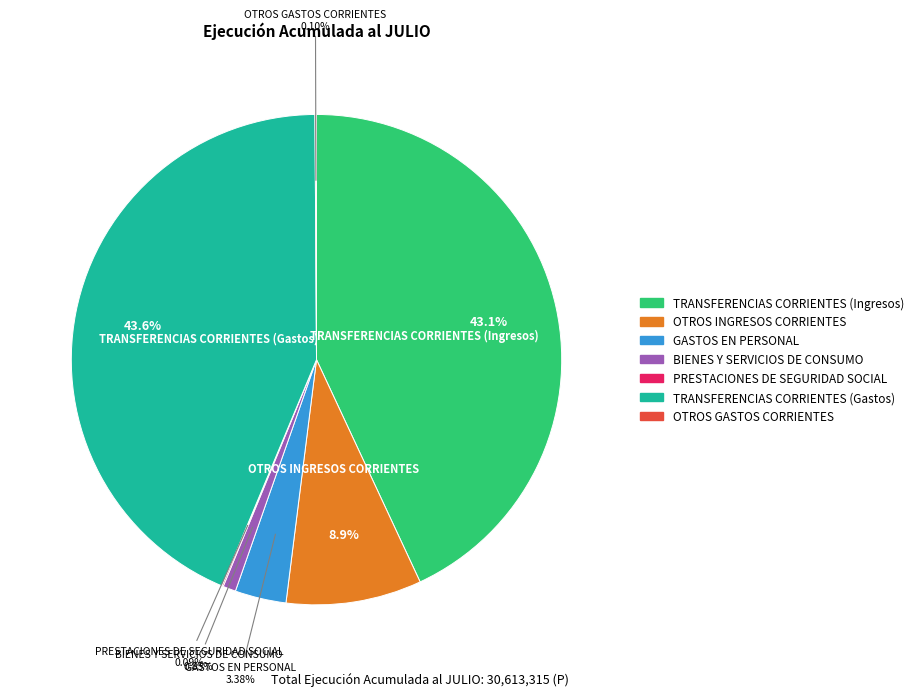

Does any single category account for the majority?

No